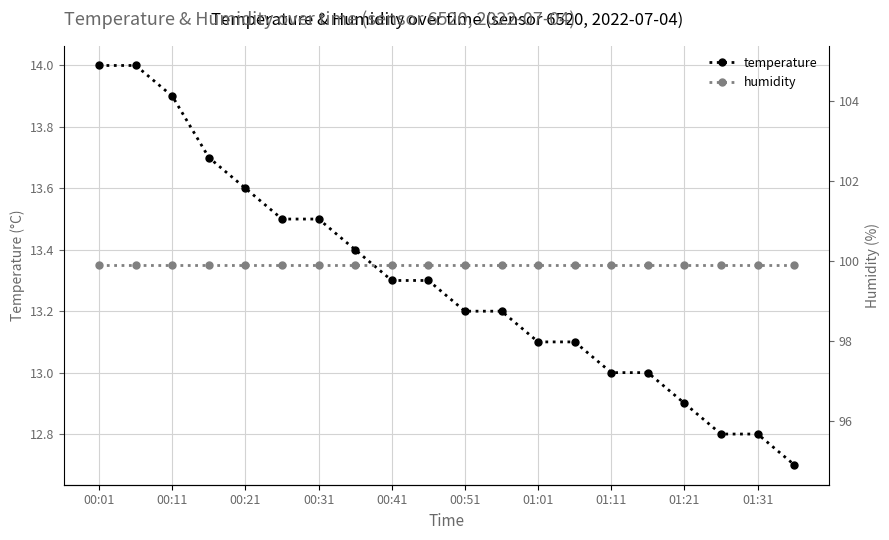

Which series has the widest spread of values?

temperature